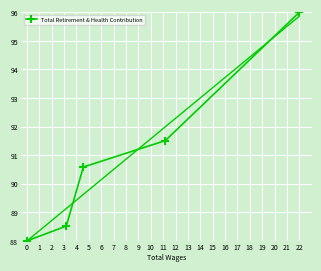

At which label does Total Retirement & Health Contribution reach its peak?

22